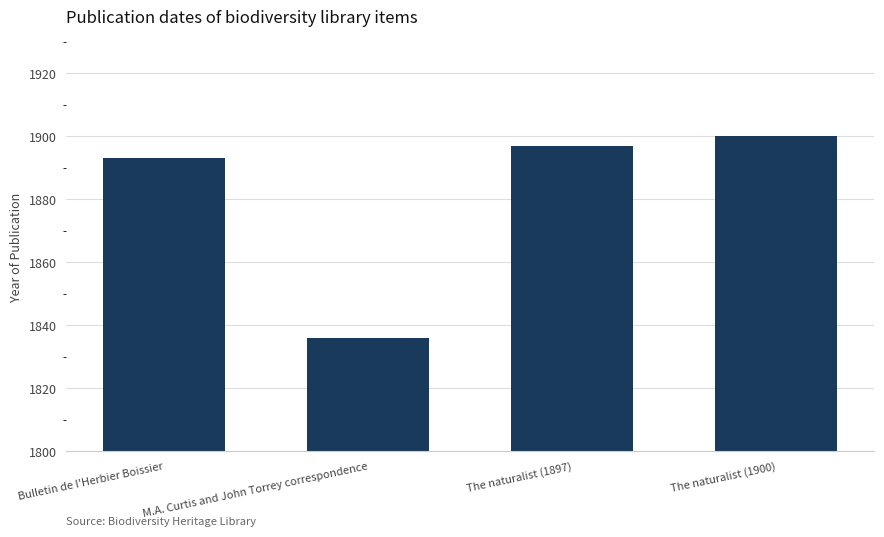

Reading right to left, extract all data points from this chart.

The naturalist (1900)=1900	The naturalist (1897)=1897	M.A. Curtis and John Torrey correspondence=1836	Bulletin de l'Herbier Boissier=1893